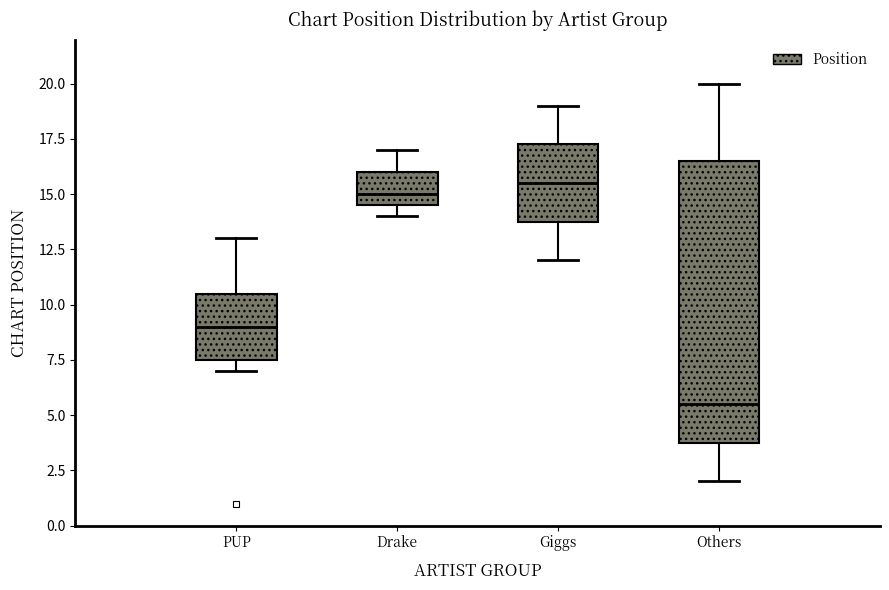

Which box is the tallest, from its lower edge to its upper edge?

Others